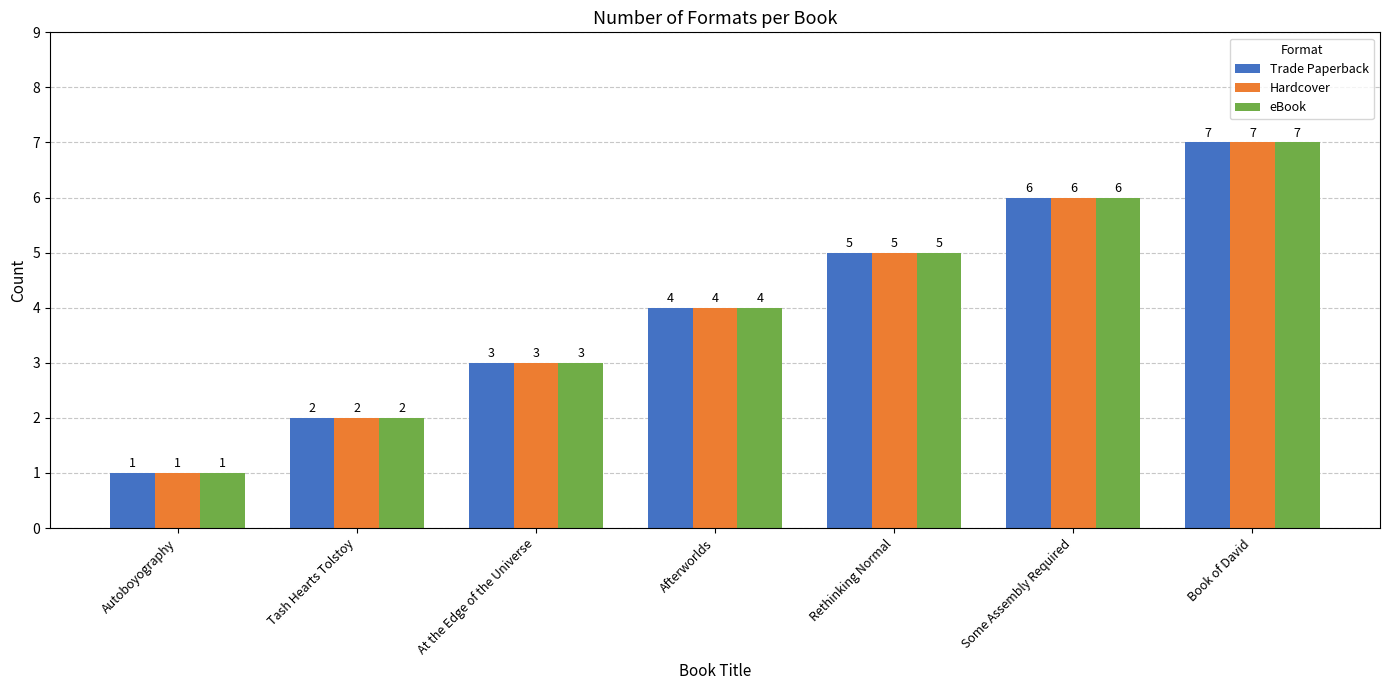

What is the average value of the eBook series?

4